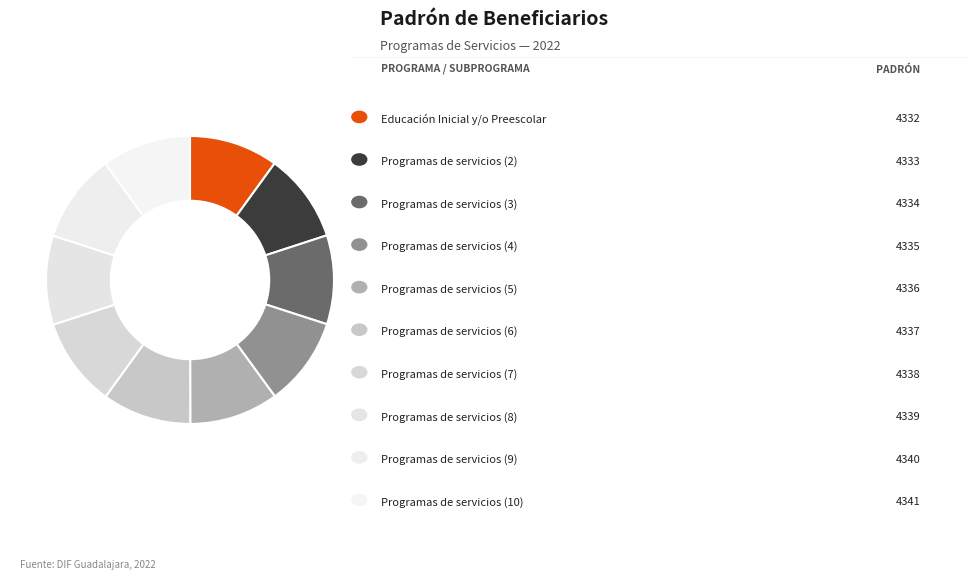

Is there any slice that represents more than half of the pie?

No